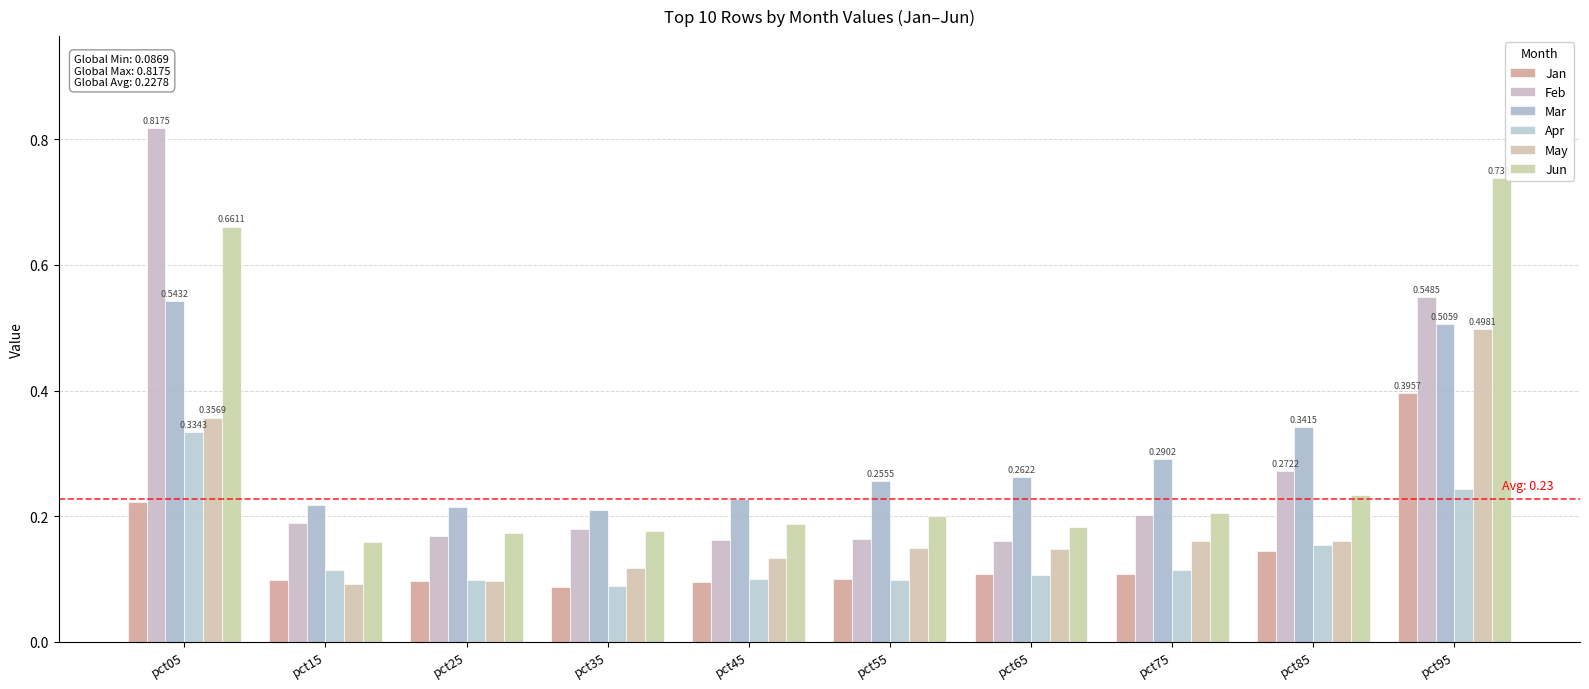

Count the May values in the range 0 to 1.

10